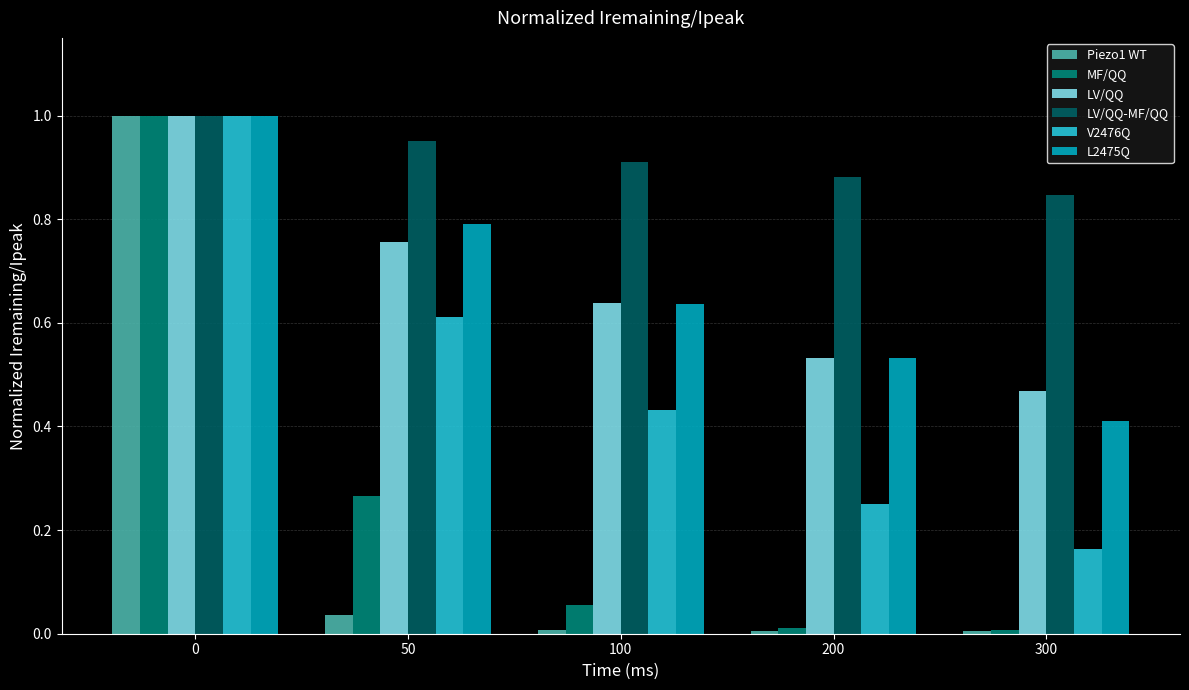

Is it true that Piezo1 WT equals 0.0 at 50?

True